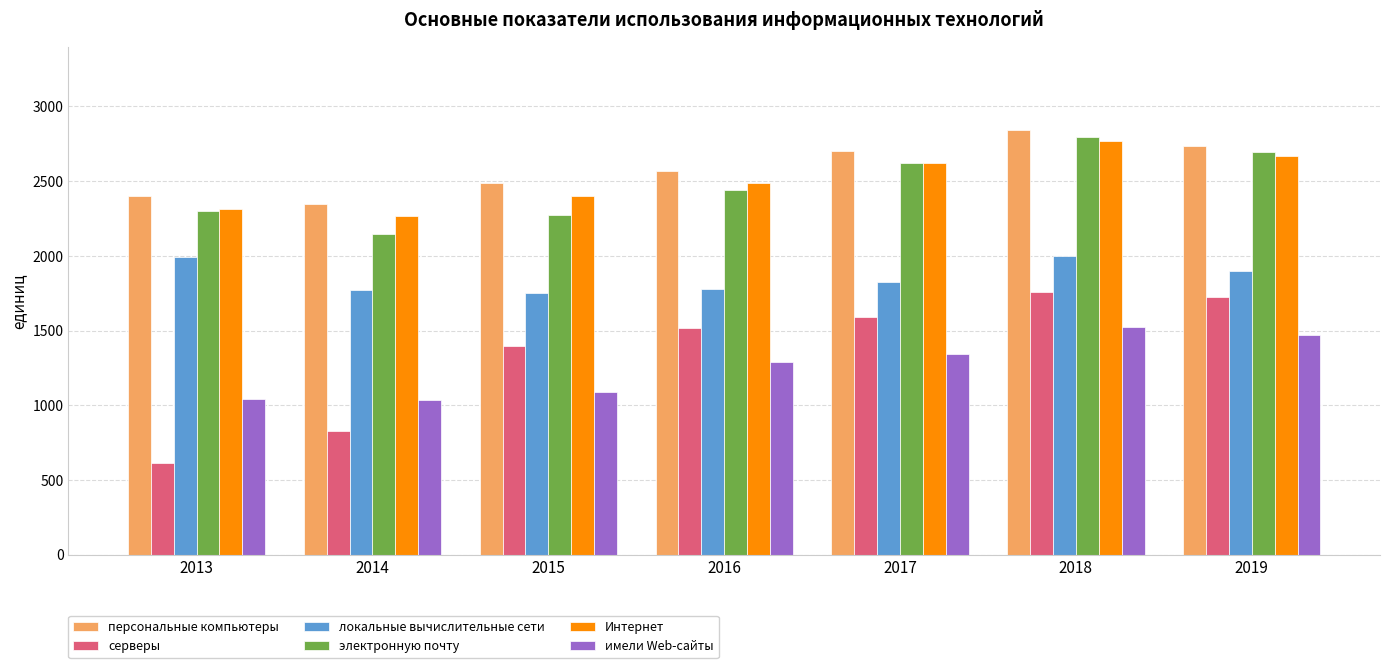

List the series in order of their peak value, lowest first.

имели Web-сайты, серверы, локальные вычислительные сети, Интернет, электронную почту, персональные компьютеры